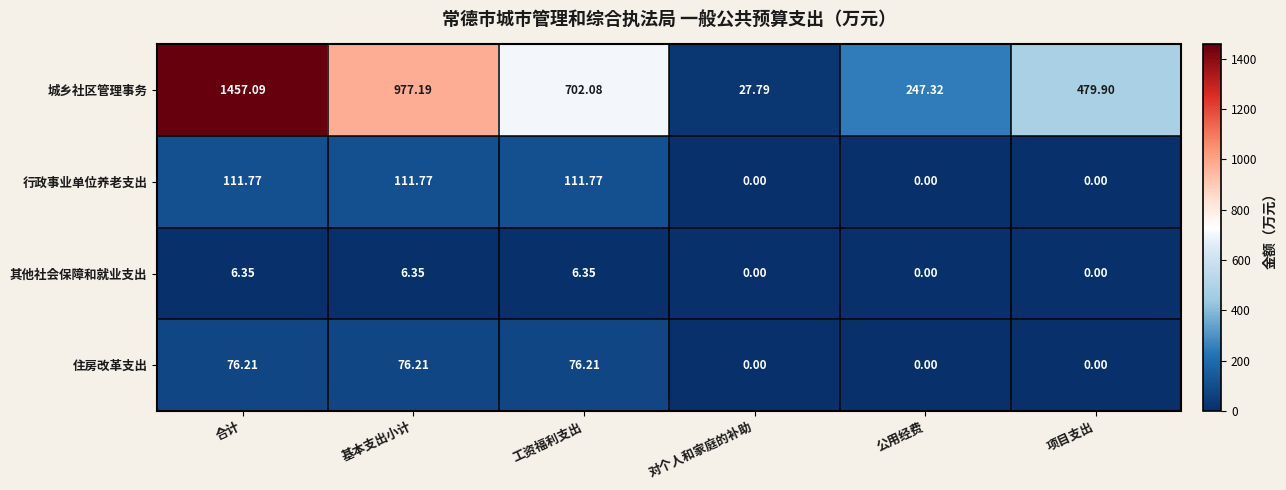

At which label does 行政事业单位养老支出 first exceed 111?

合计